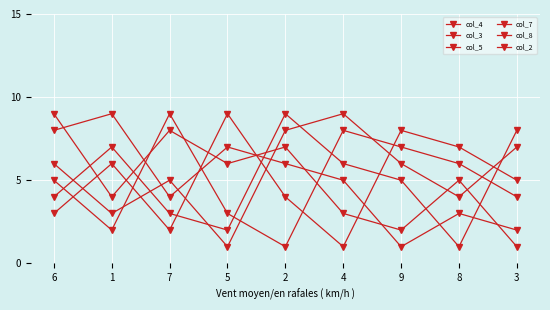

What is the label of the 2nd point from the left?

1